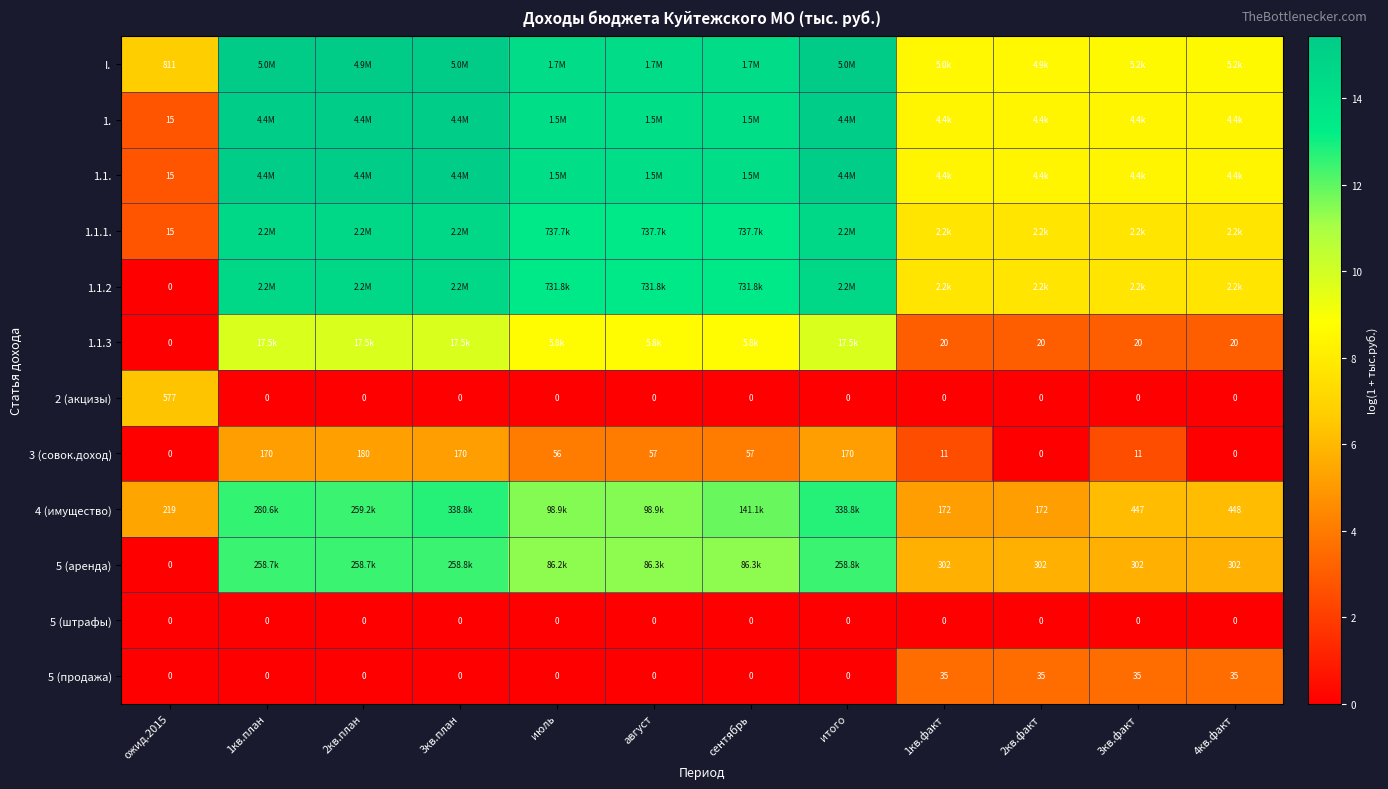

How many values in the 1.1.2 series exceed 13?

7